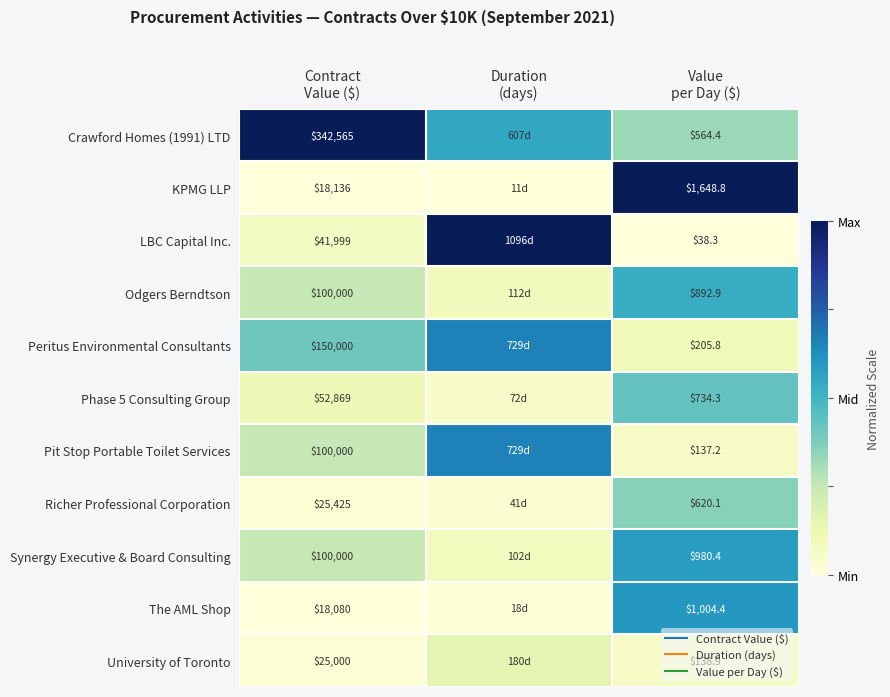

Is it true that Synergy Executive & Board Consulting equals 0.4 at Contract Value ($)?

False